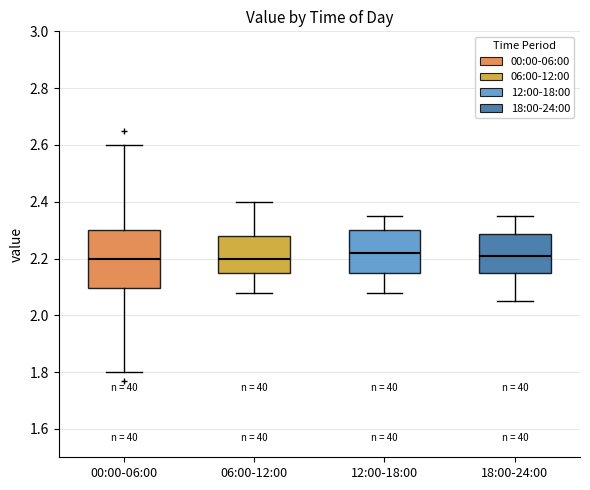

Where is the upper edge of the box for 18:00-24:00 on the y-axis? The values are not printed on the chart, so give them approximately, as read against the axis.

2.28